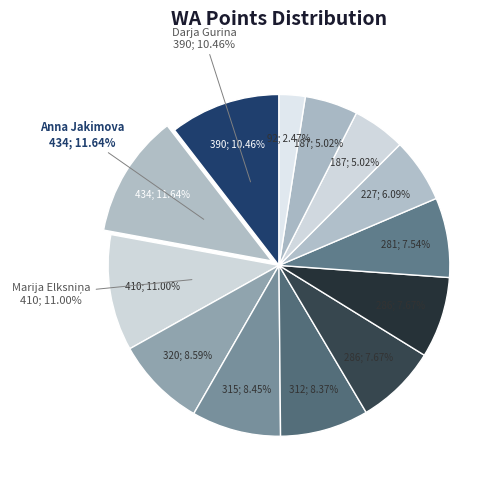

Is there any slice that represents more than half of the pie?

No